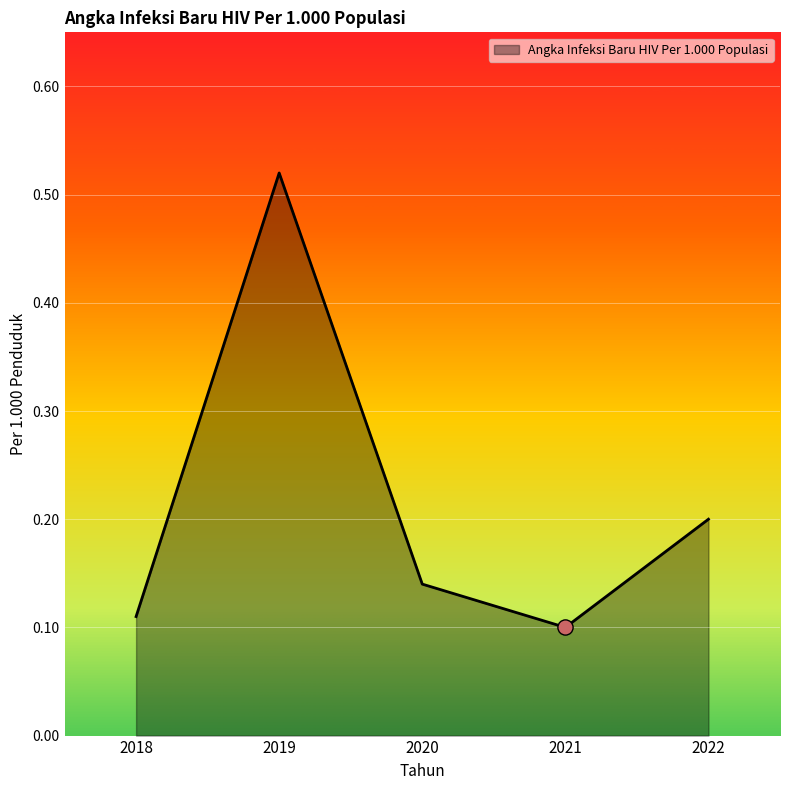

Which has a higher value, 2018 or 2022?

2022